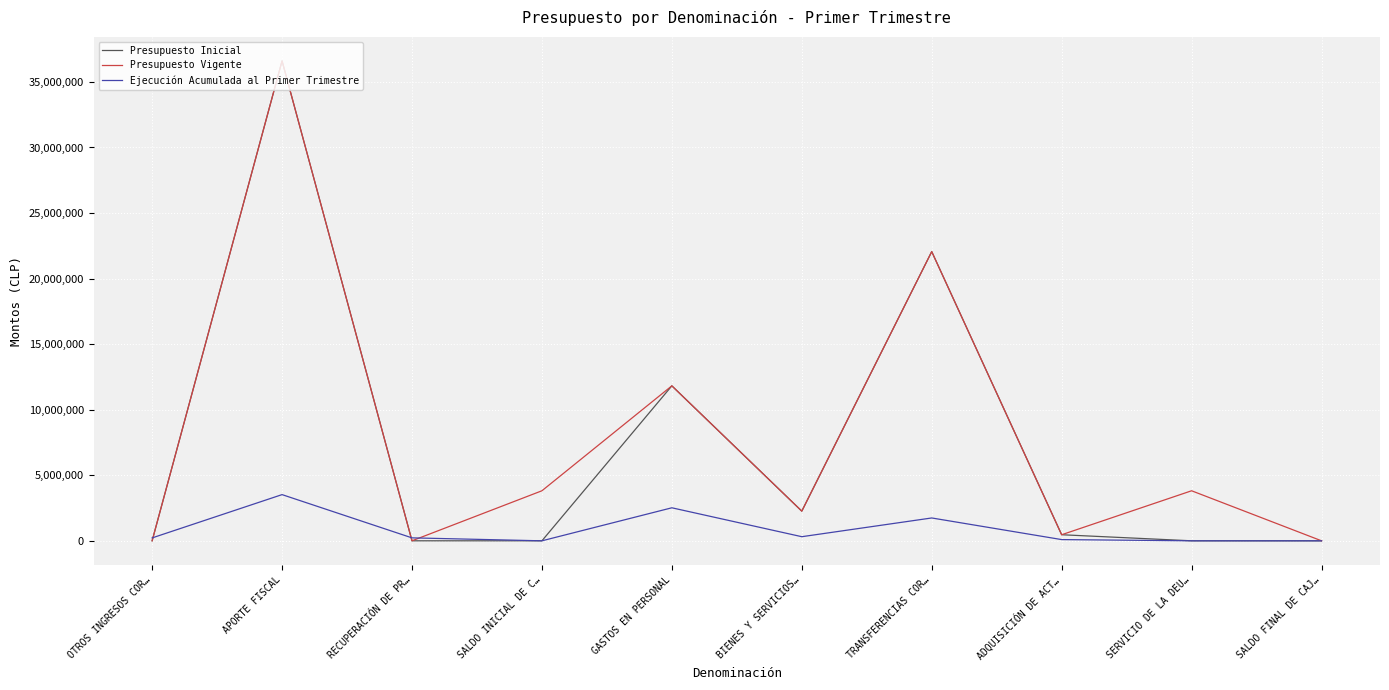

What is the highest value of the Presupuesto Vigente series?

36604005